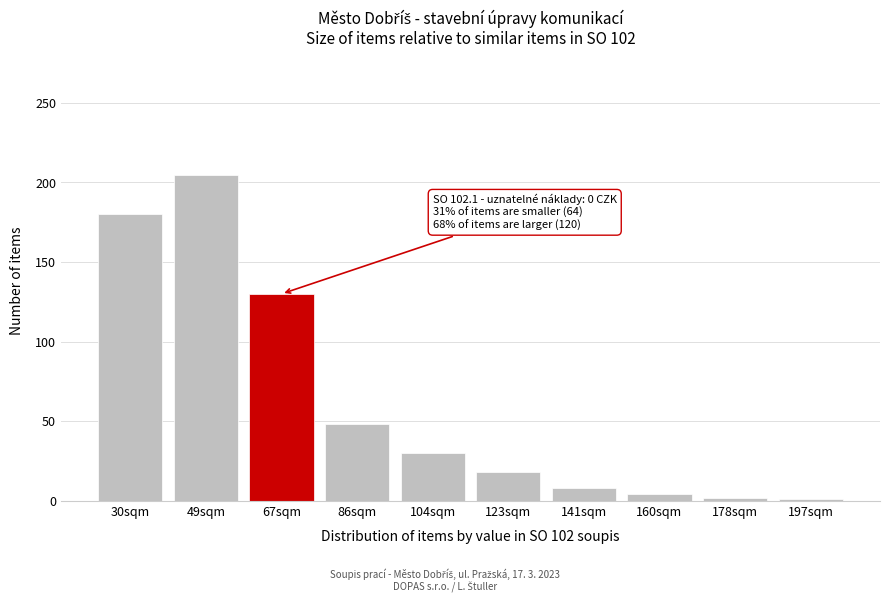

Which category has the highest value across all series?

49sqm